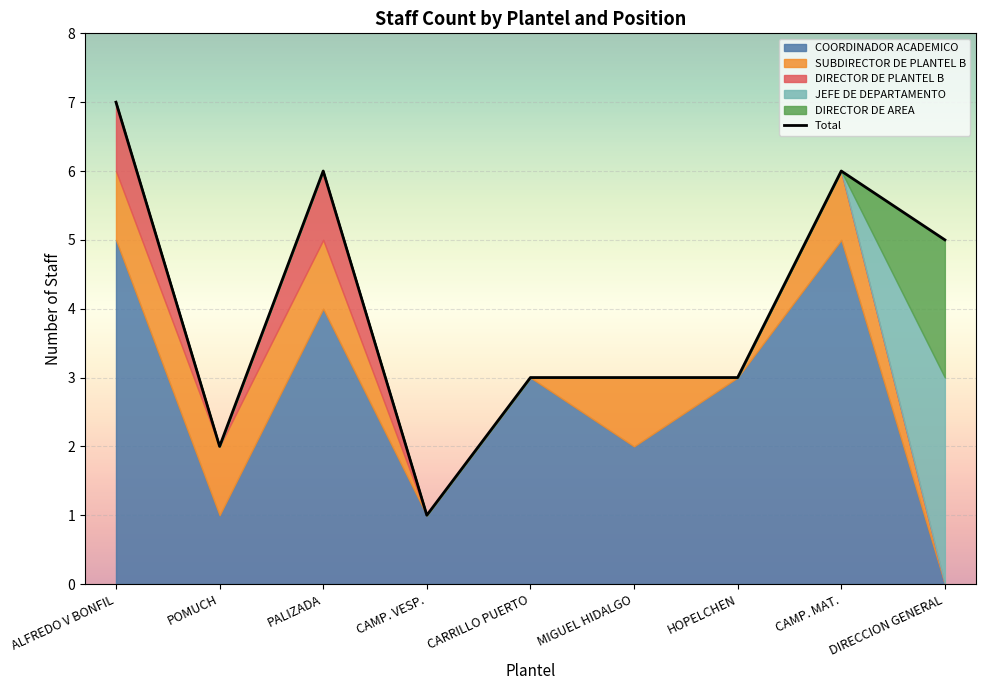

True or false: the data shows 6 at PALIZADA.

True